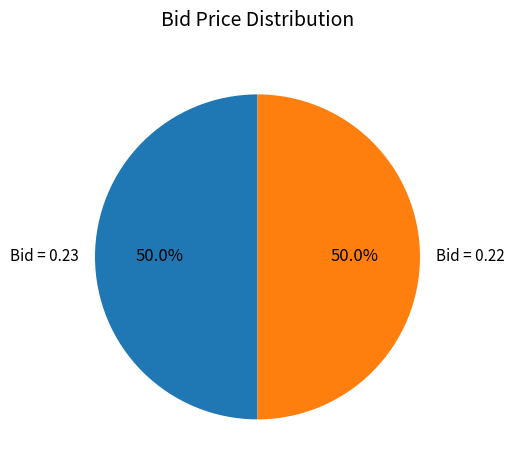

Approximately how many times larger is the value at Bid = 0.22 compared to Bid = 0.23?

1.0